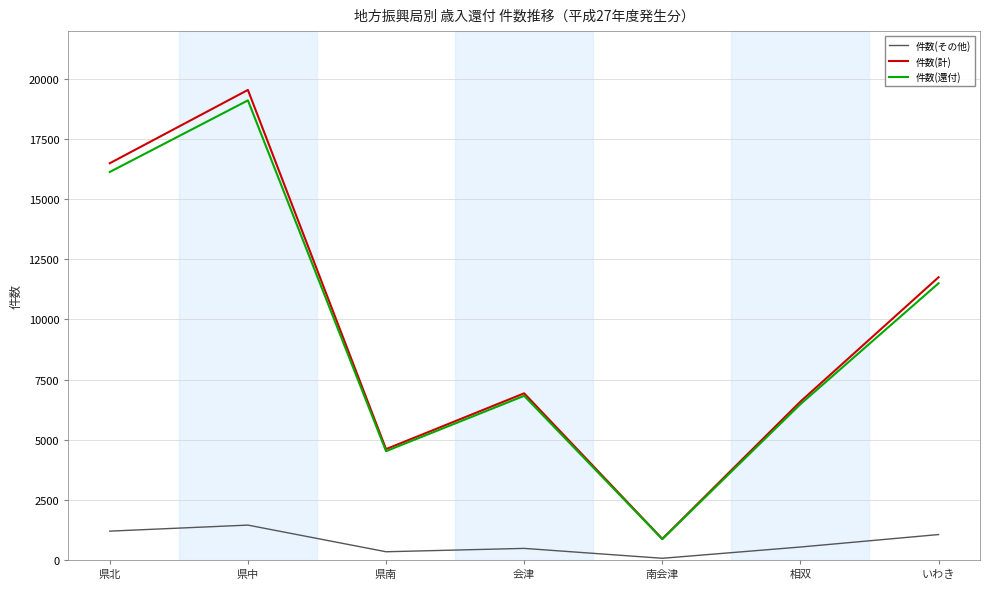

In 件数(還付), how many points are higher than both neighbors (excluding endpoints)?

2